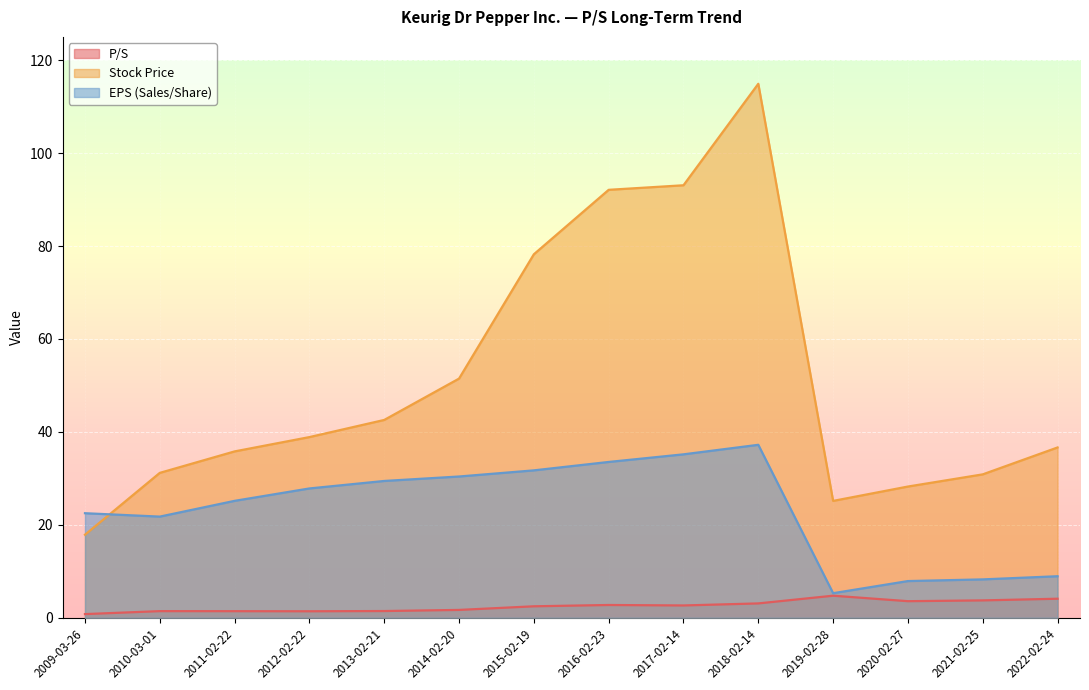

At how many categories does at least one series exceed 14?

14